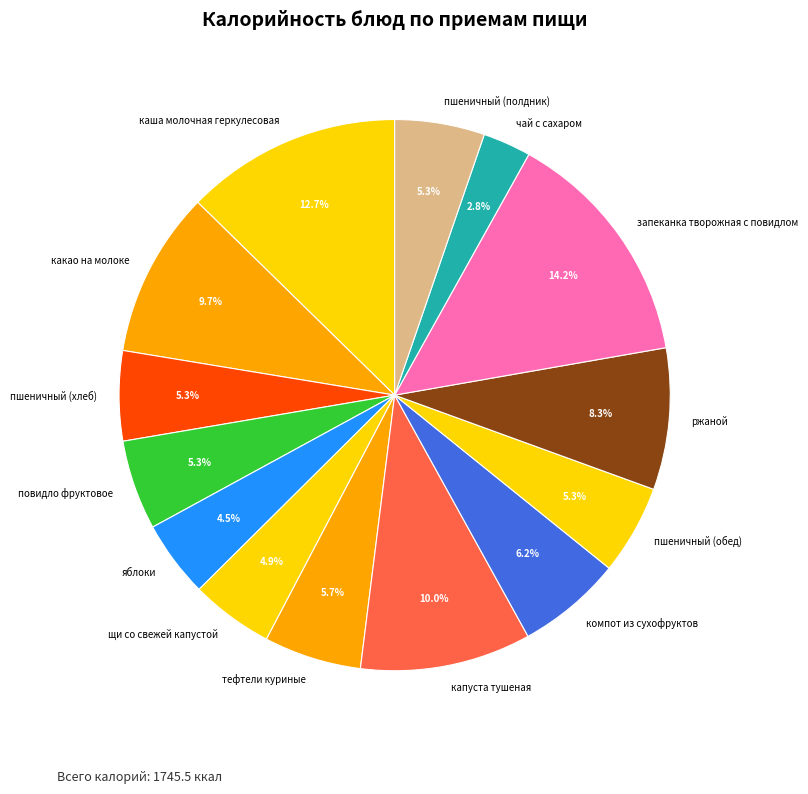

How many segments does this pie chart have?

14